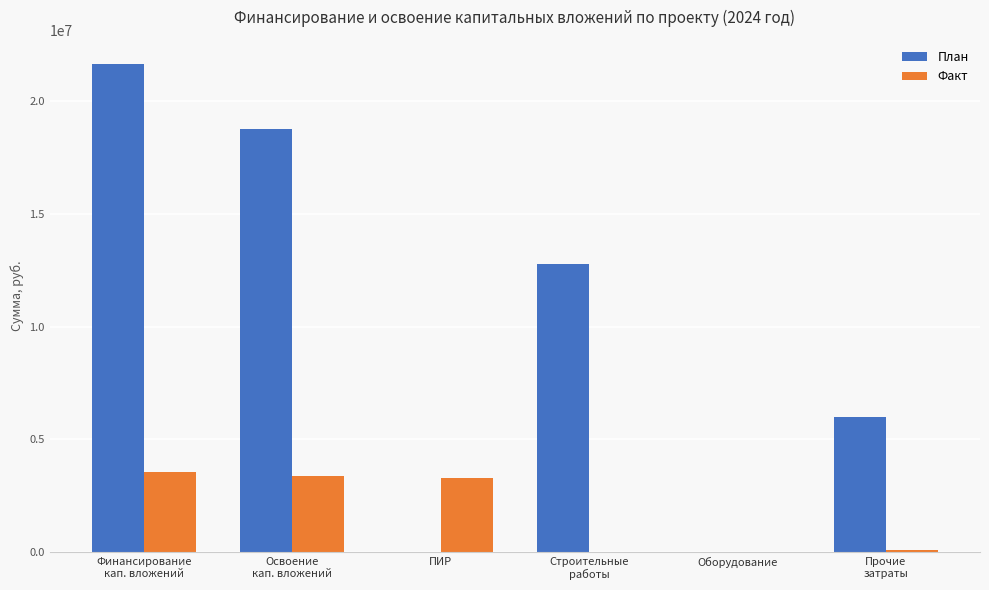

Which series has the largest total across all categories?

План